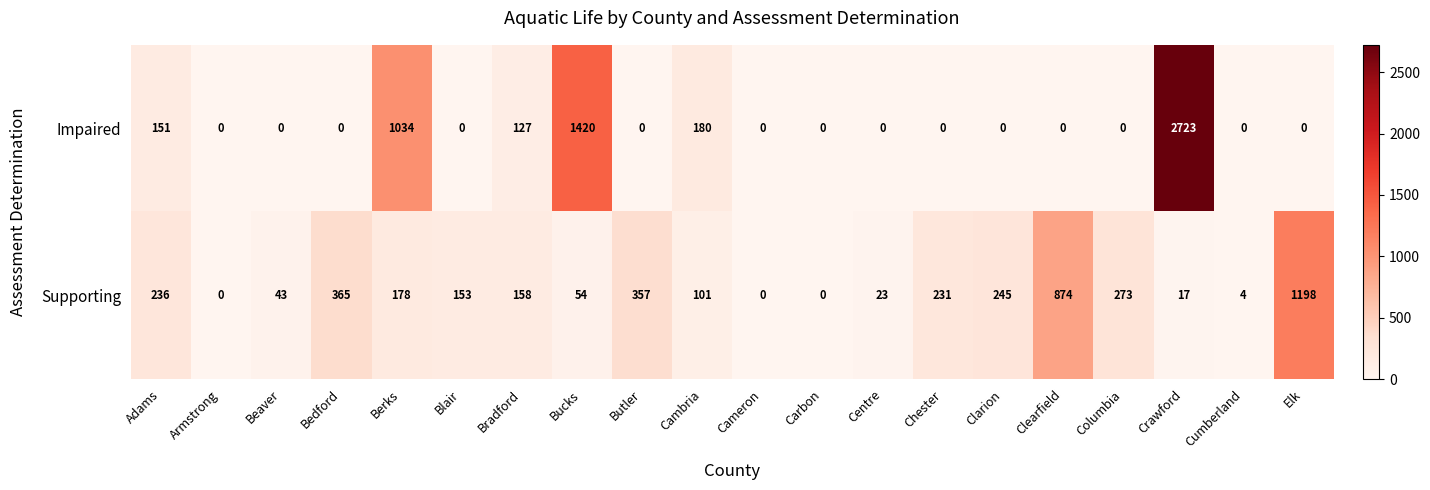

What is the difference between the maximum and minimum values in the Supporting series?

1198